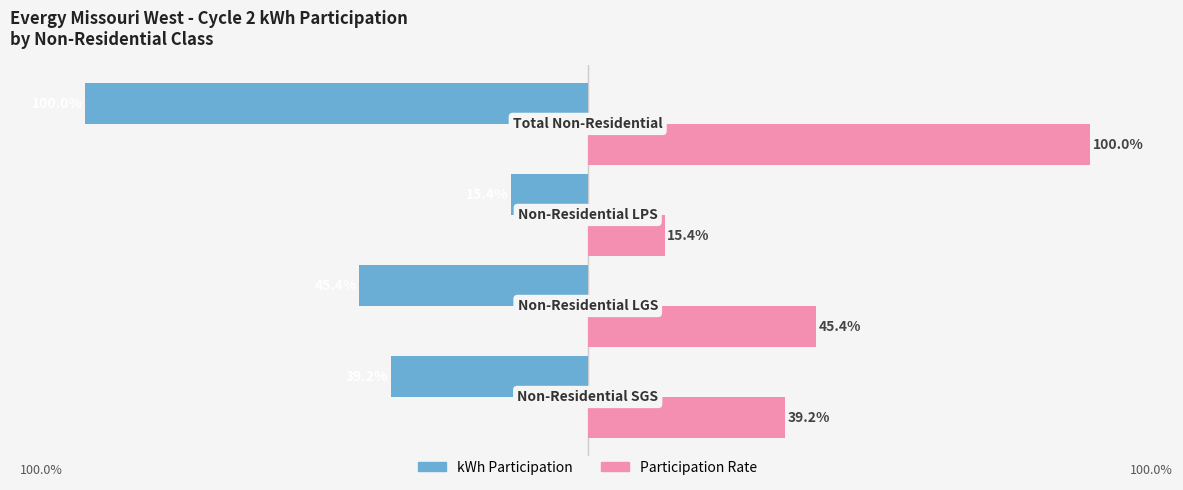

List the series in order of their overall mean, highest first.

Participation Rate, kWh Participation